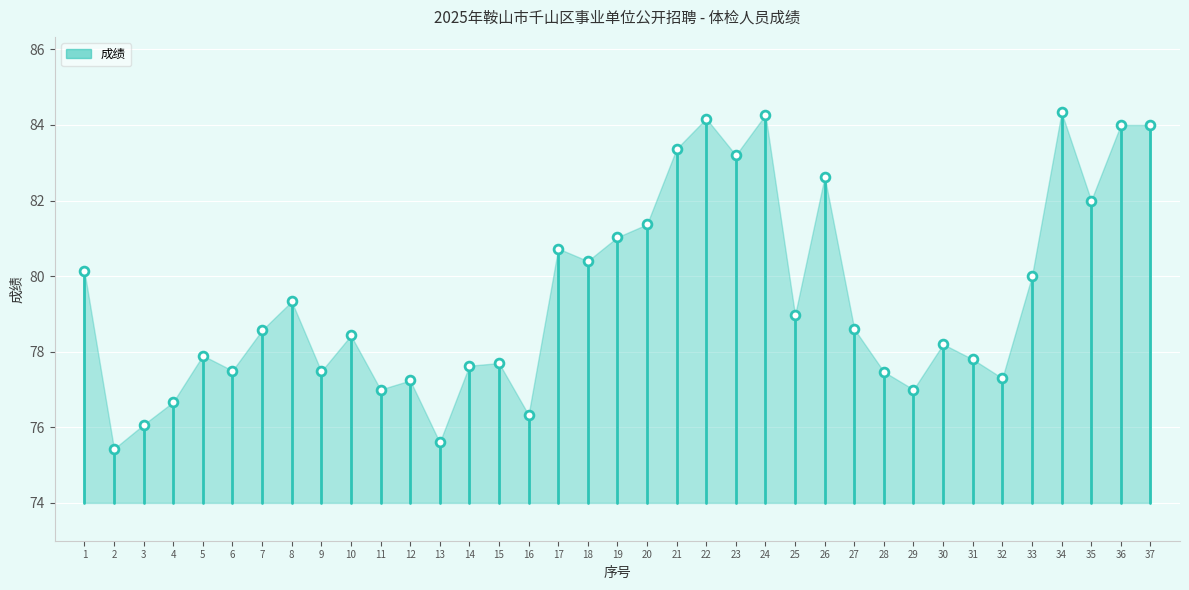

What is the range of Y values (max minus min)?

8.9